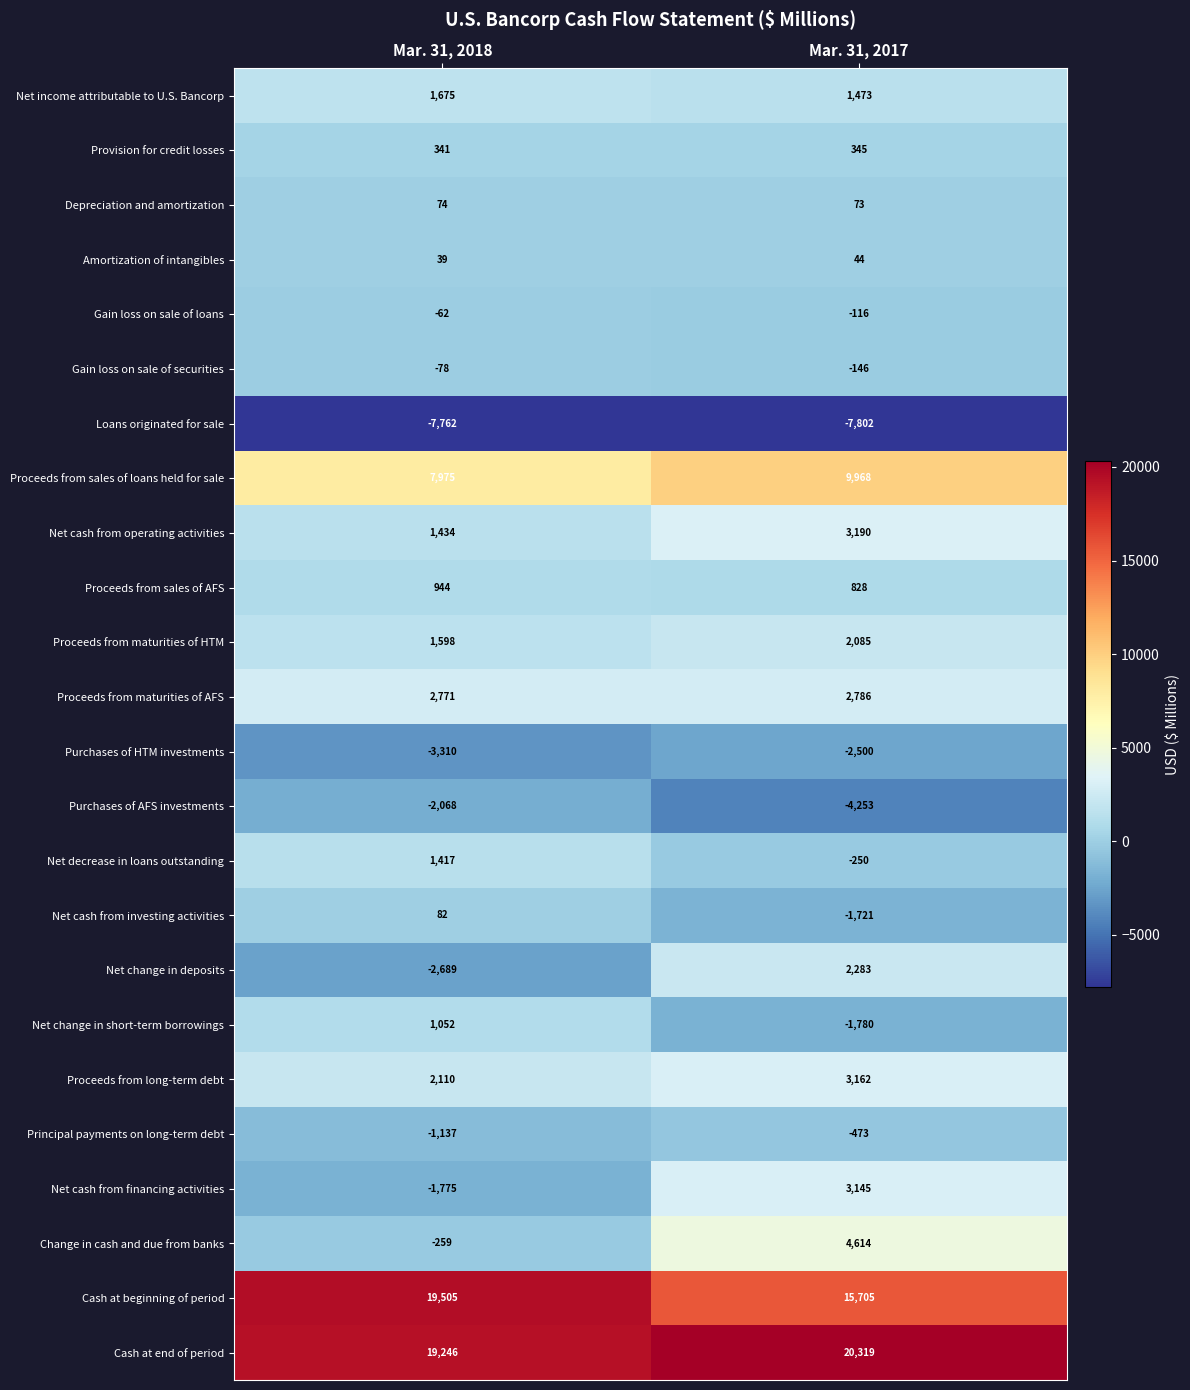

What is the difference between the maximum and minimum values in the Net change in deposits series?

4972